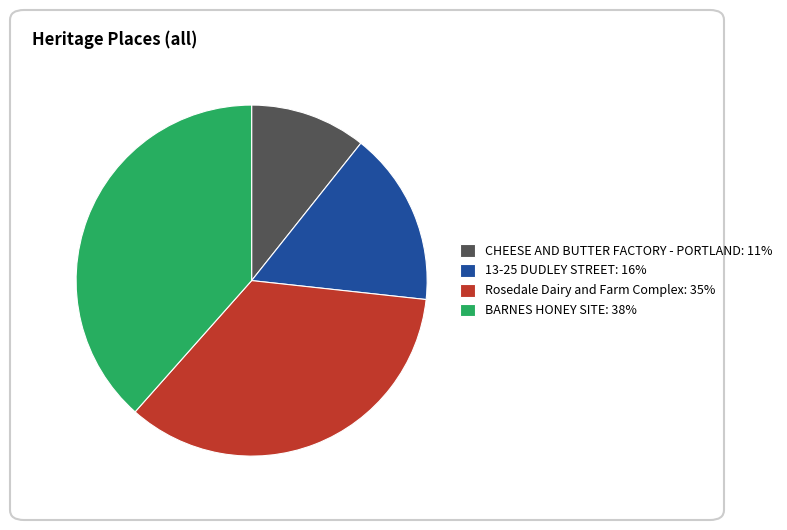

Which category has the biggest portion of the pie?

BARNES HONEY SITE